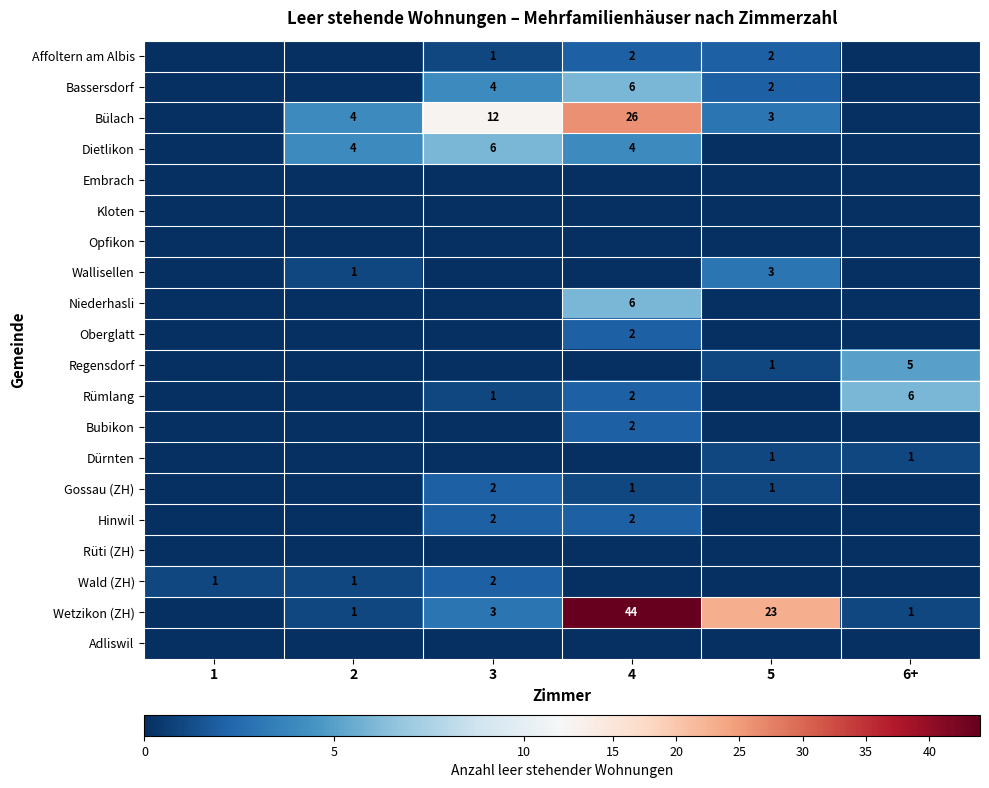

The Wetzikon (ZH) series shows 19 at 4. True or false?

False